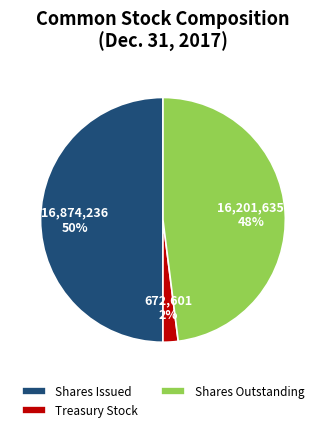

Is it true that Shares Issued is 50% of the pie?

True